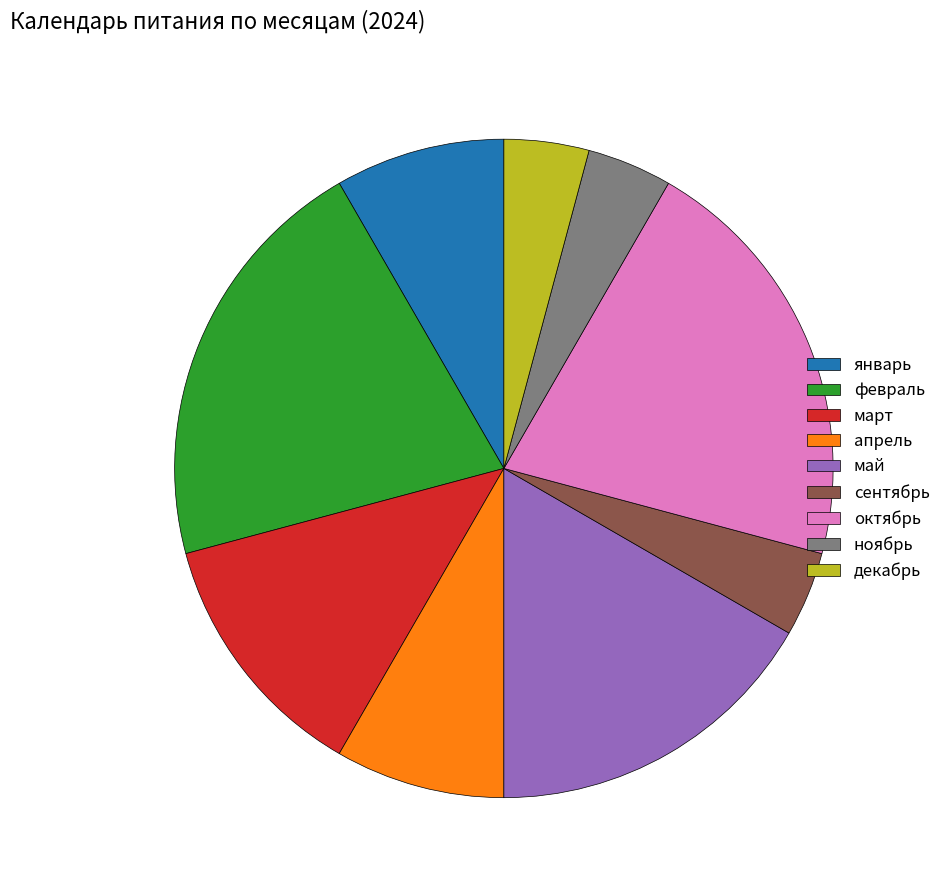

Approximately how many times larger is the value at январь compared to декабрь?

2.0